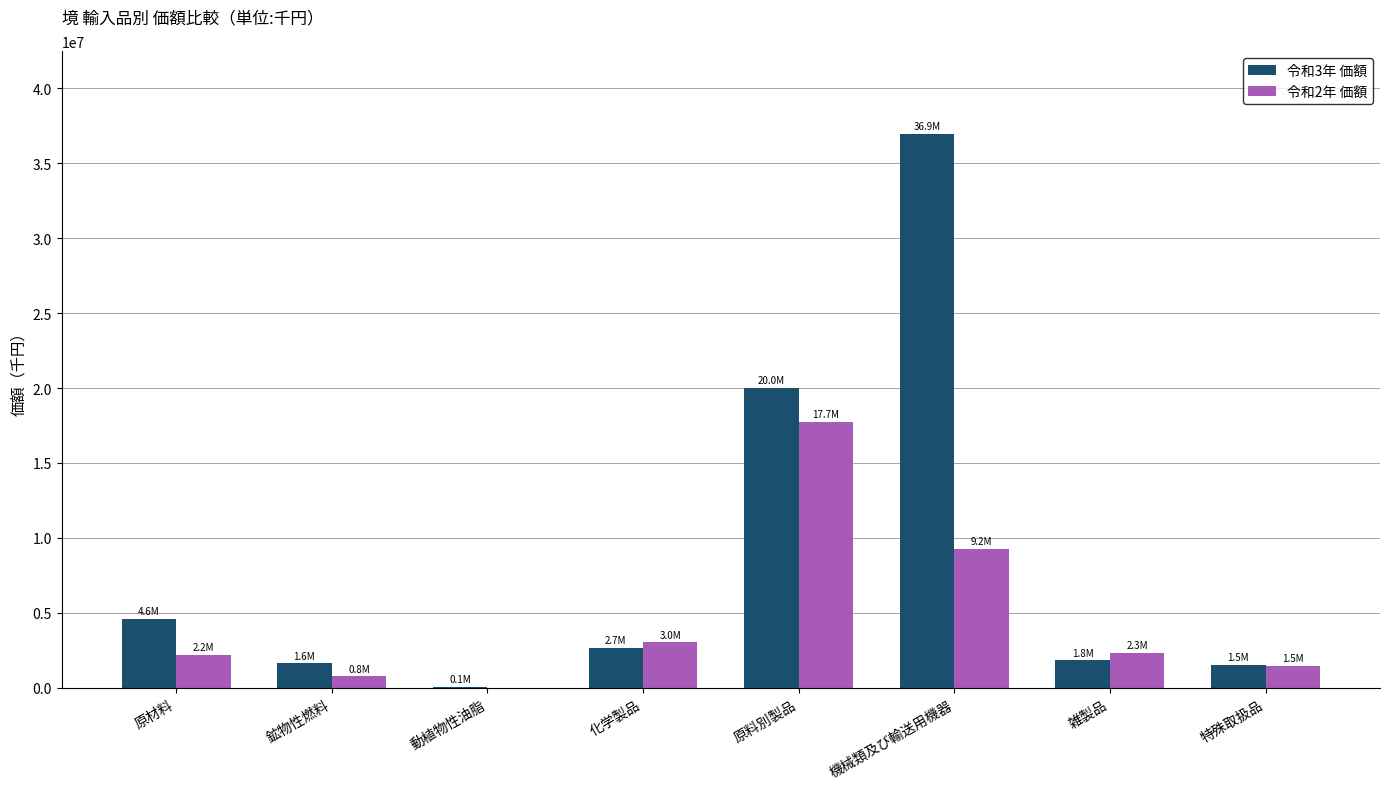

The value of 令和2年 価額 at 雑製品 is 3809888. True or false?

False